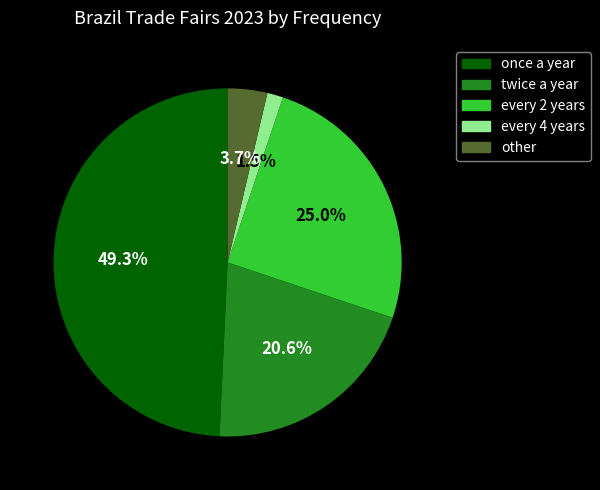

Is there a majority slice in this chart?

No